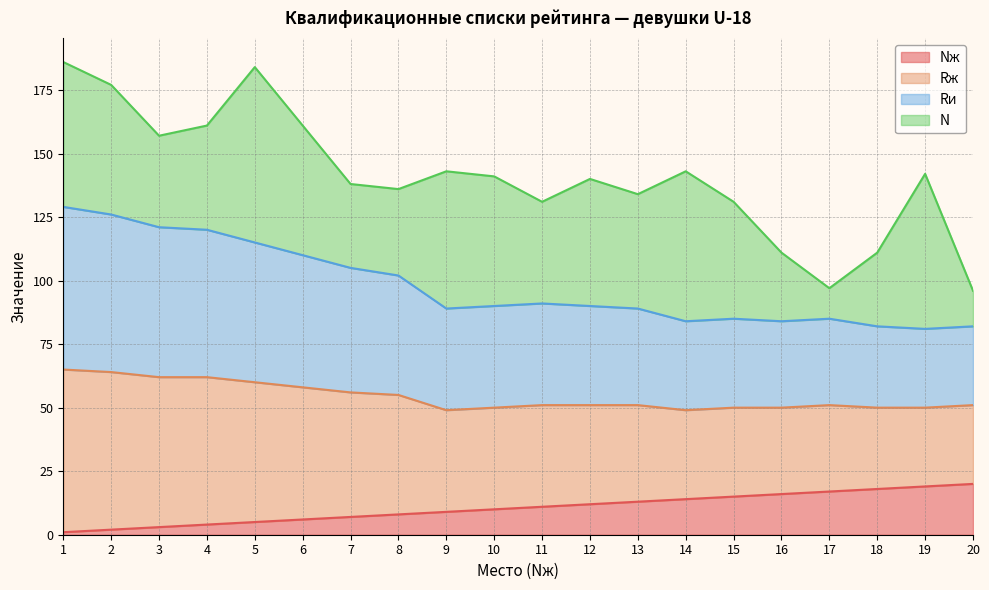

True or false: Rж and Nж intersect in this chart.

False